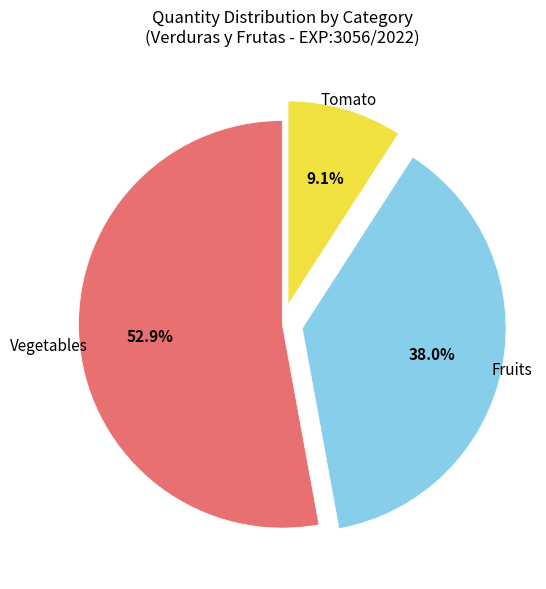

Is there any slice that represents more than half of the pie?

Yes